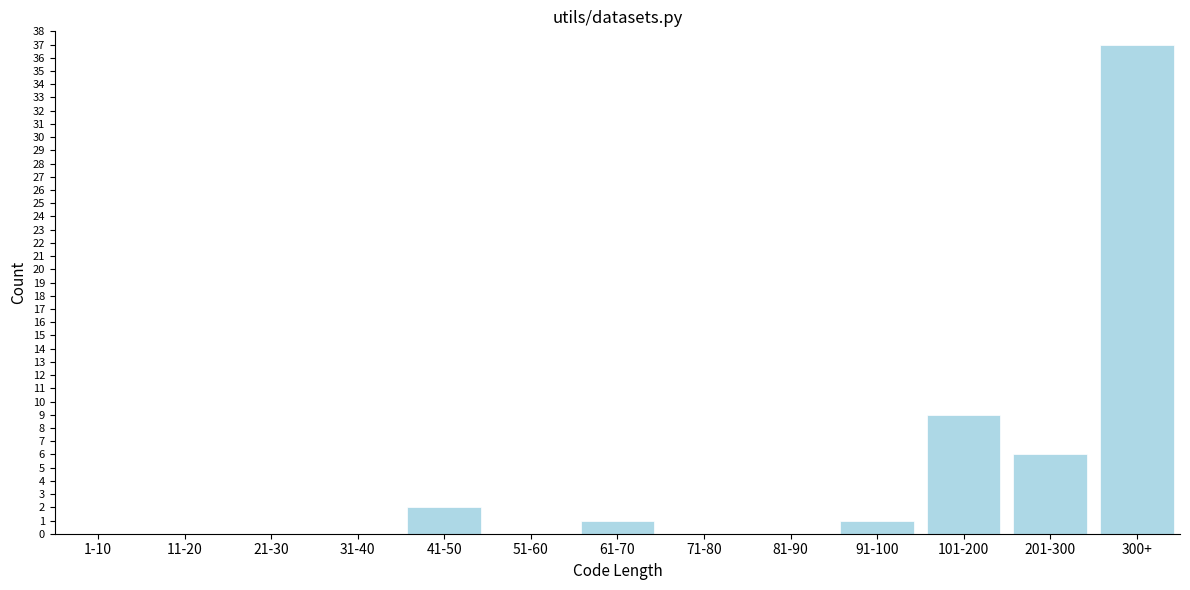

Reading left to right, list all the values displayed in this chart.

1-10=0	11-20=0	21-30=0	31-40=0	41-50=2	51-60=0	61-70=1	71-80=0	81-90=0	91-100=1	101-200=9	201-300=6	300+=37